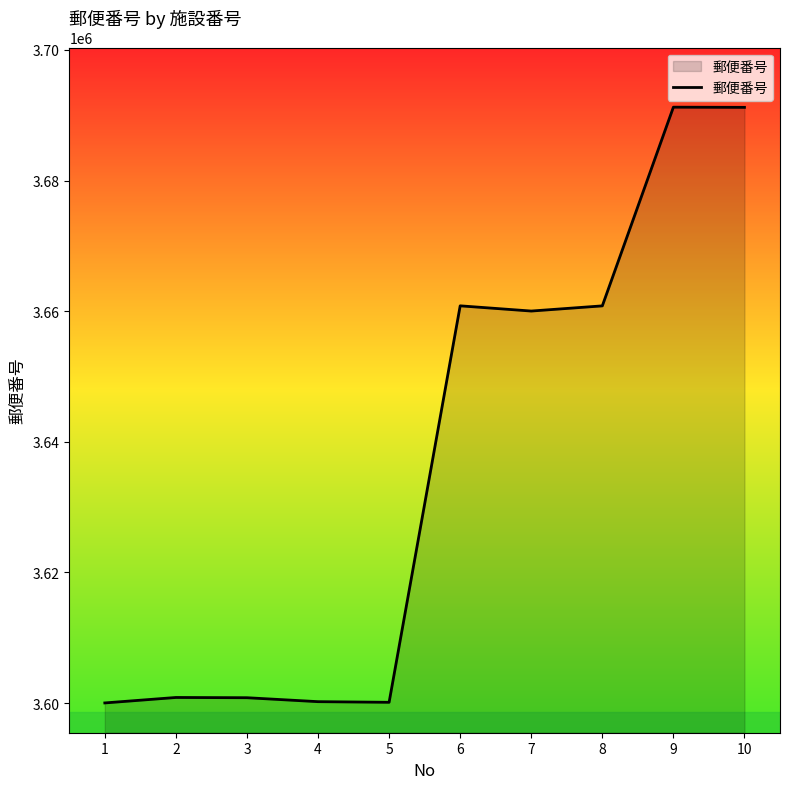

What is the difference between the values at 3 and 10?

90389